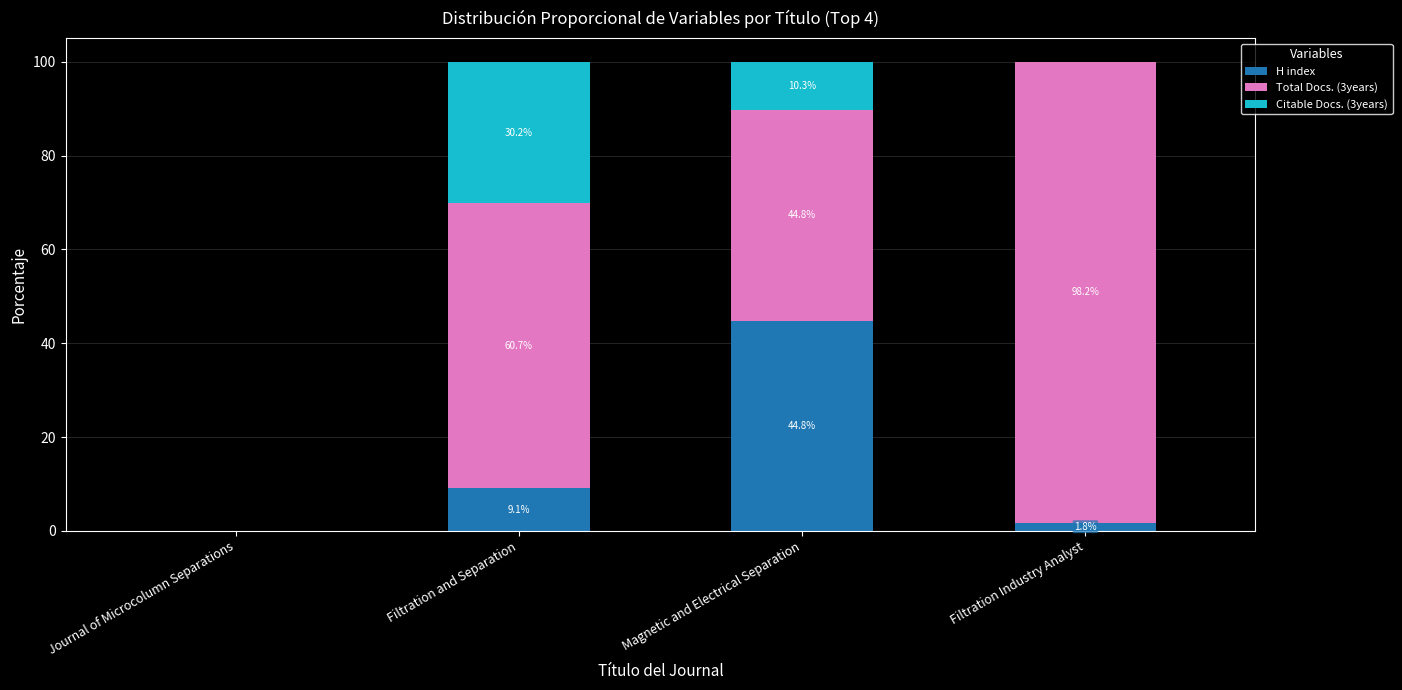

The value of H index at Filtration and Separation is 9.1. True or false?

True